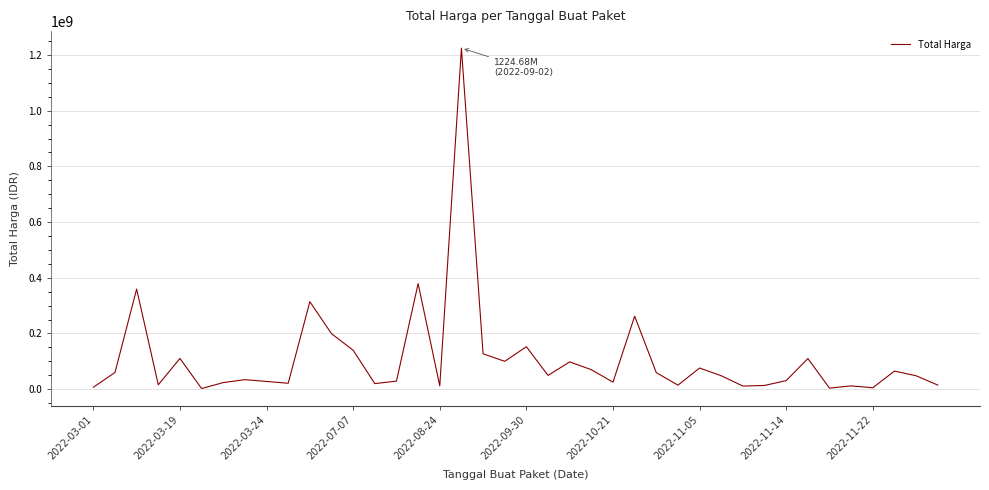

What is the maximum value shown in the chart?

1224682000